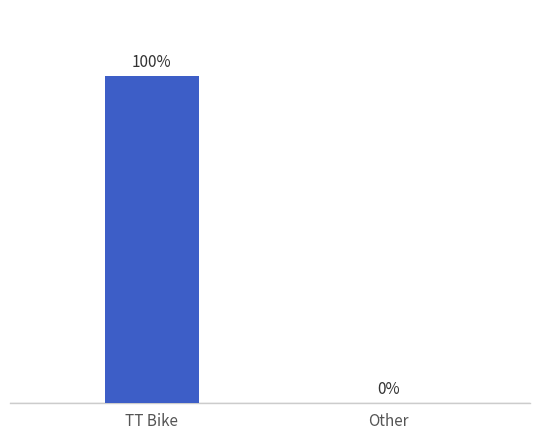

Which label corresponds to the largest value in the chart?

TT Bike